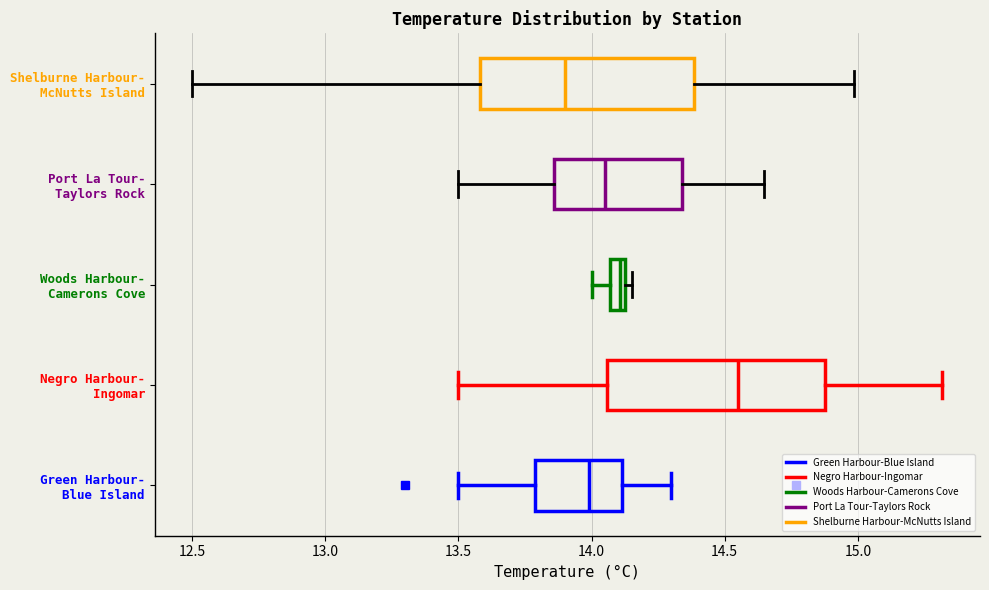

Where does the left whisker of the box for Shelburne Harbour- McNutts Island end on the x-axis? The values are not printed on the chart, so give them approximately, as read against the axis.

12.50